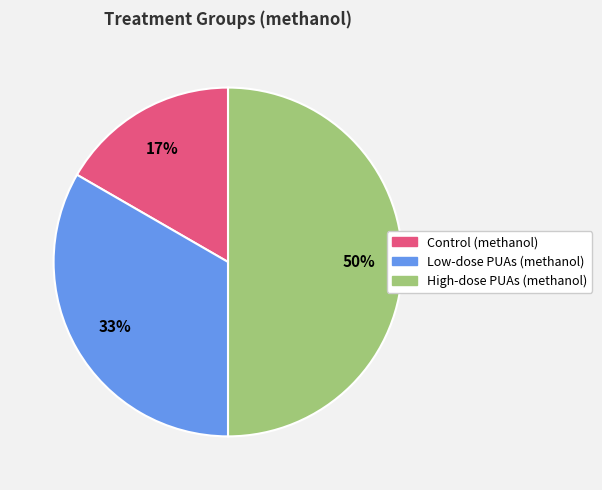

Does Control (methanol) represent more than half of the total?

No